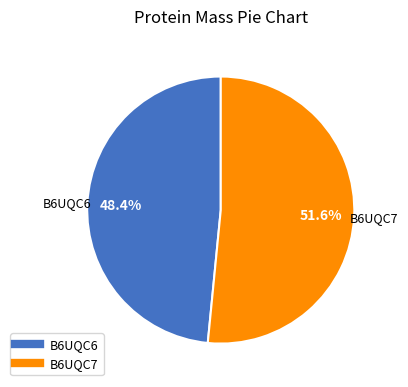

Is there a majority slice in this chart?

Yes